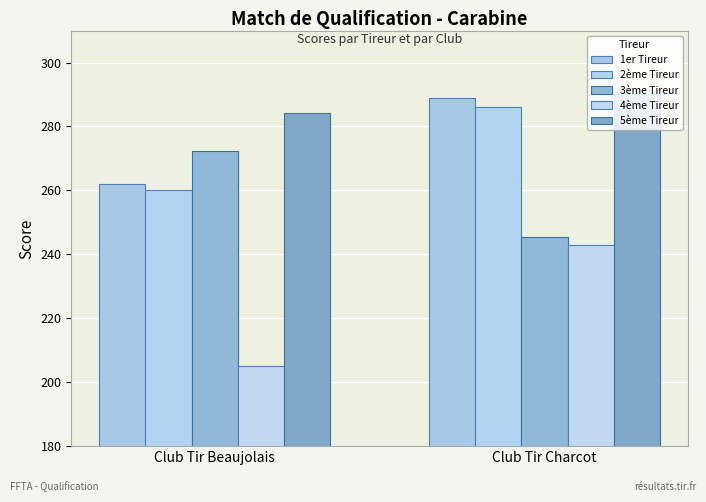

What is the minimum value shown in the chart?

205.2